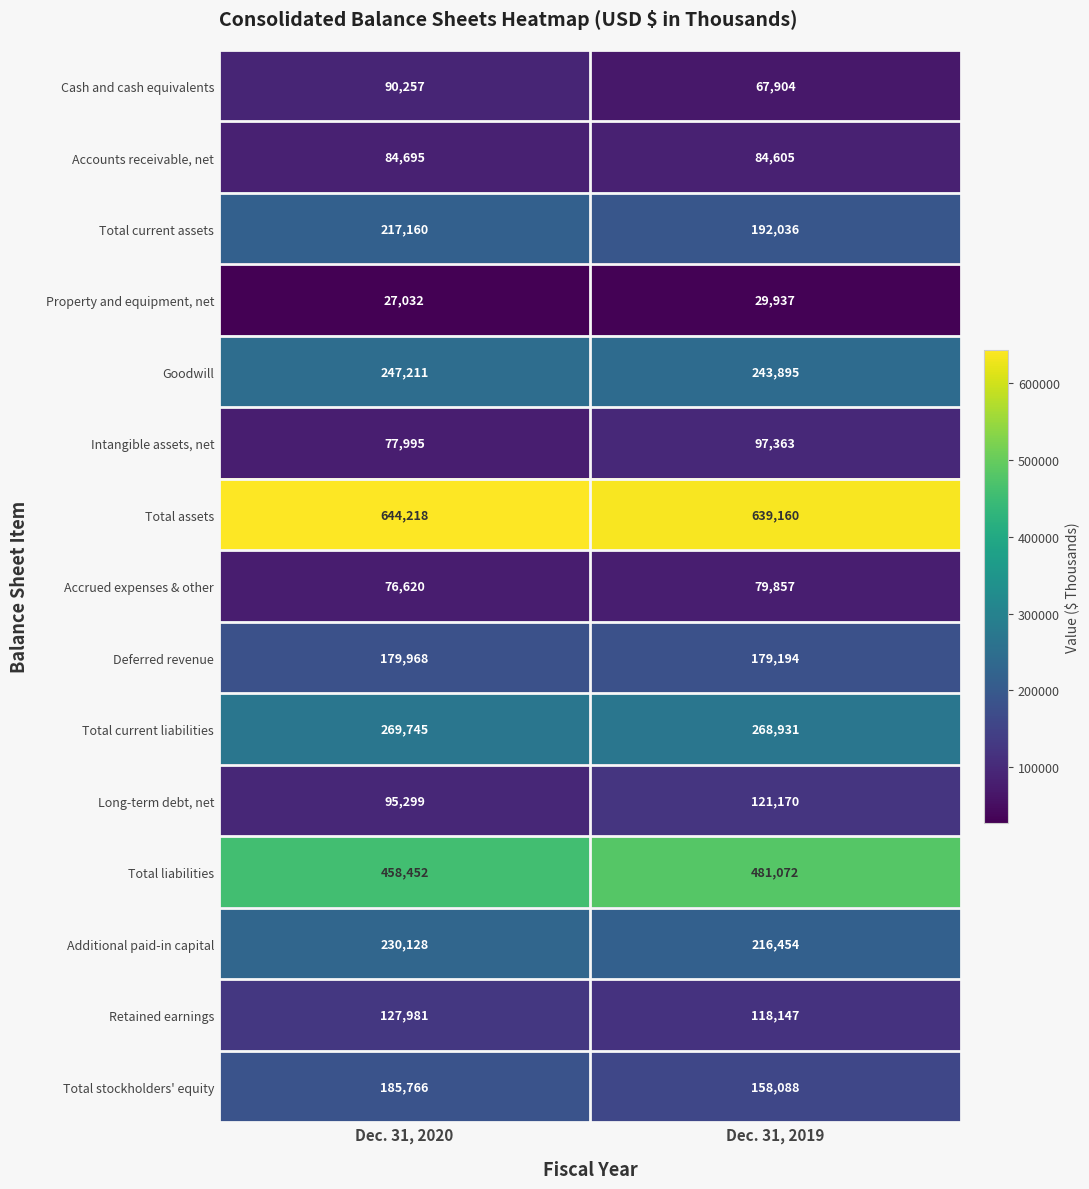

The value of Accrued expenses & other at Dec. 31, 2020 is 32198. True or false?

False